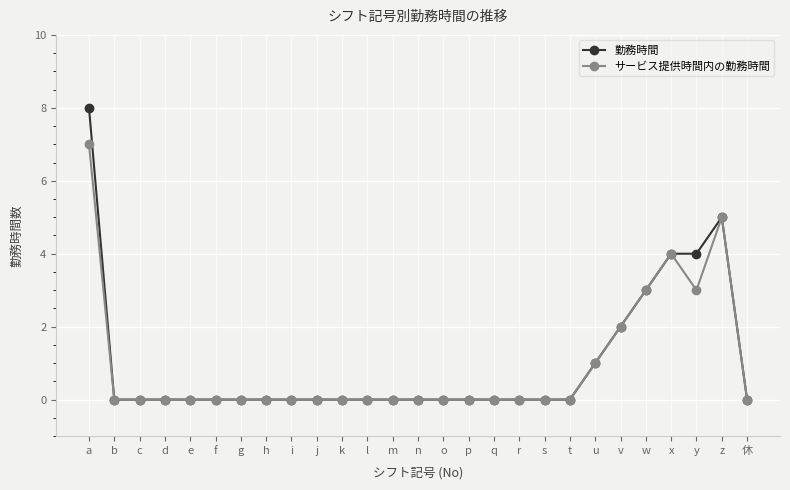

How many lines are shown in the chart?

2